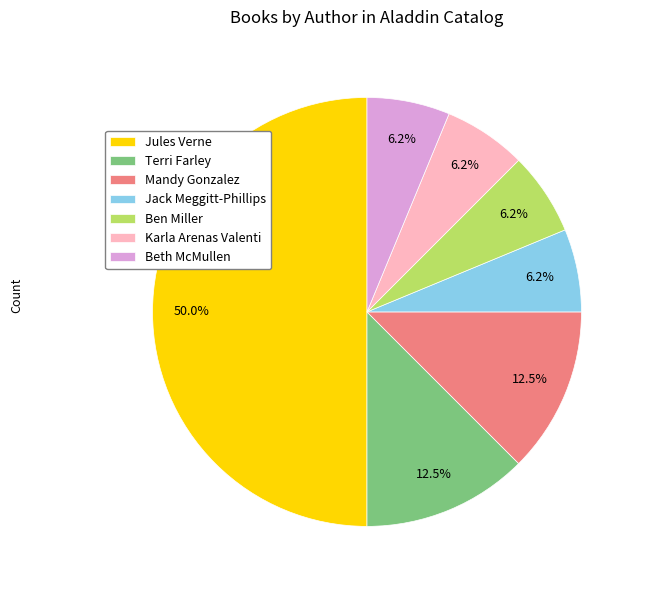

The Karla Arenas Valenti slice represents 19% of the pie. True or false?

False